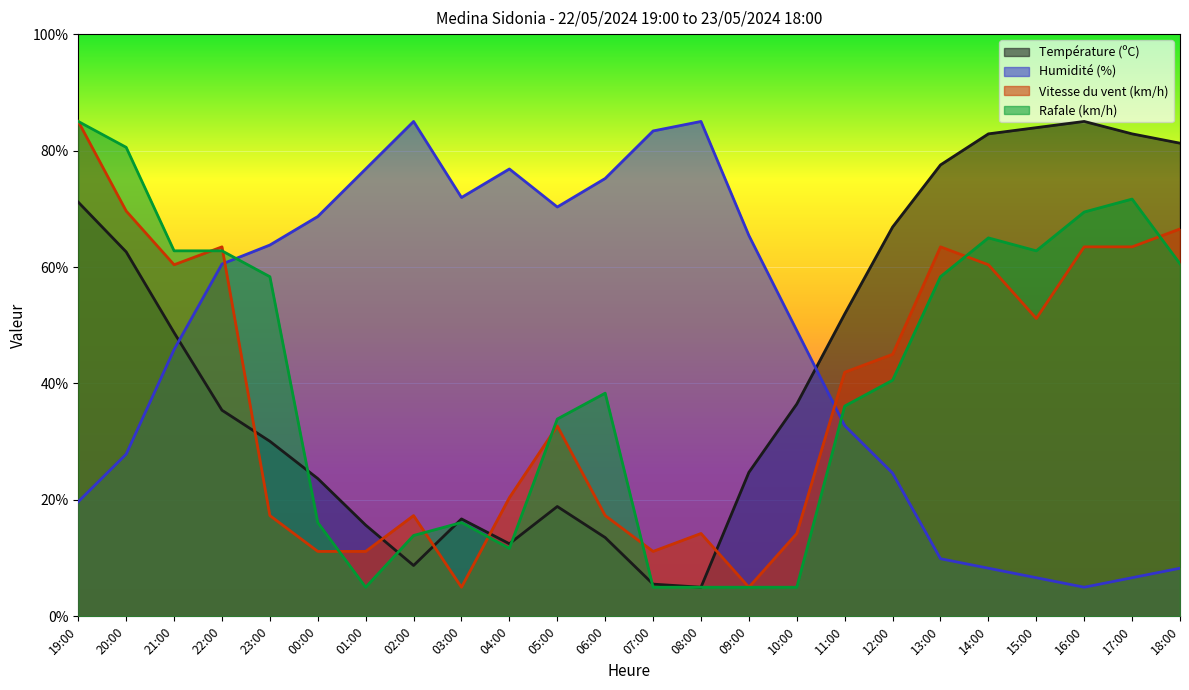

Where do Température (ºC) and Vitesse du vent (km/h) first cross each other?

22:00 and 23:00